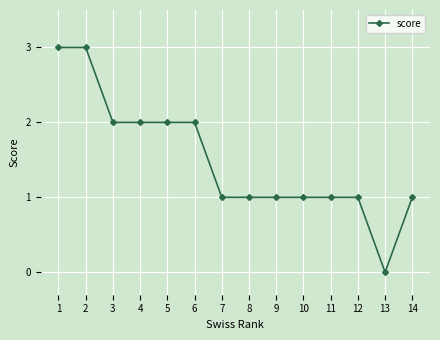

What is the greatest value displayed?

3